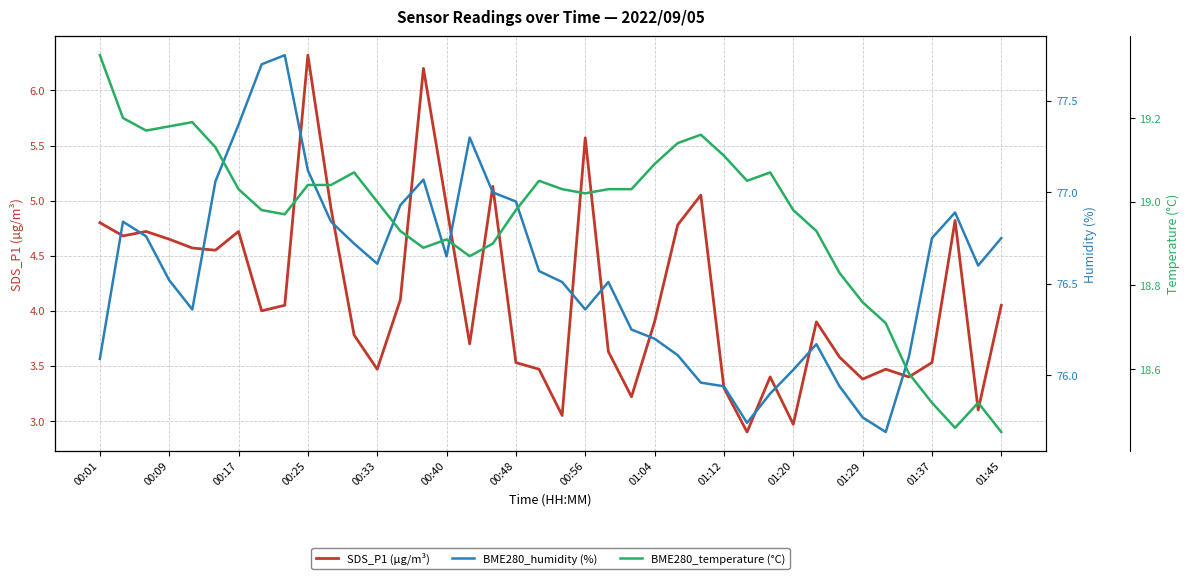

What is the maximum value shown in the chart?

77.8